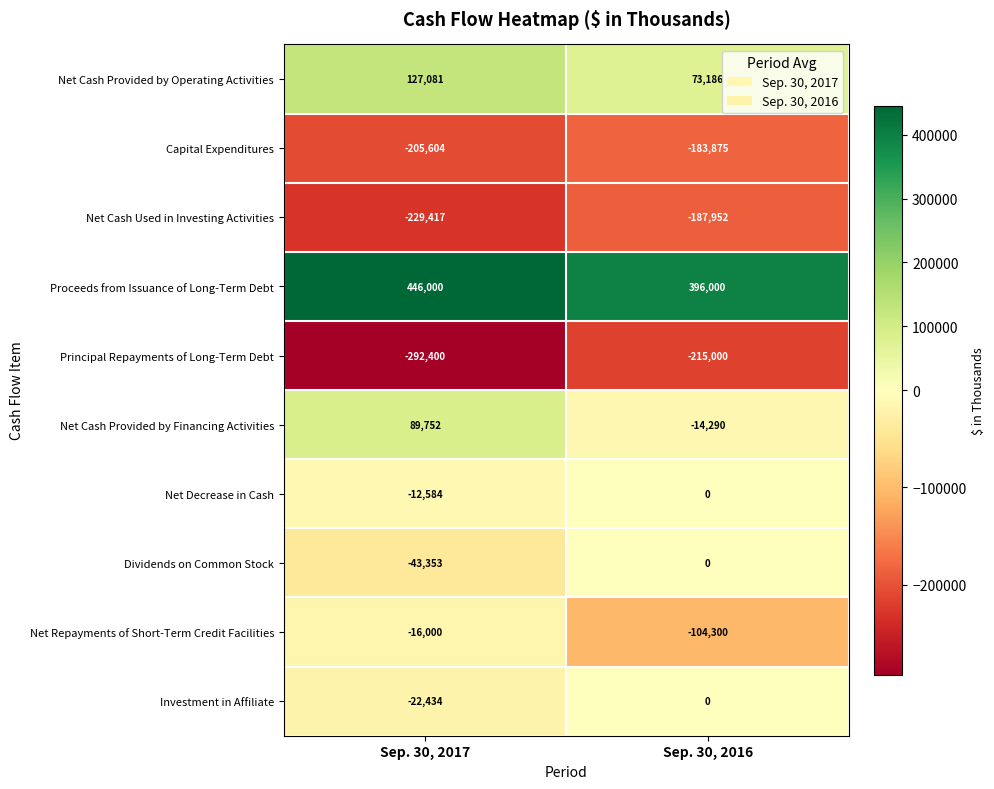

What is the minimum value for Net Cash Provided by Operating Activities?

73186